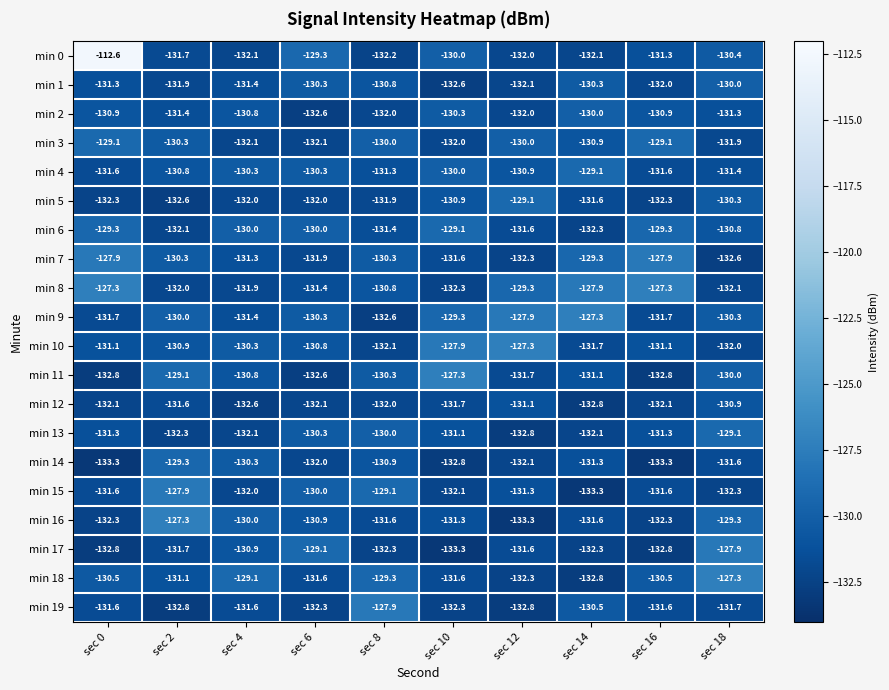

What is the sum of the min 18 values at sec 16 and sec 12?

-262.8